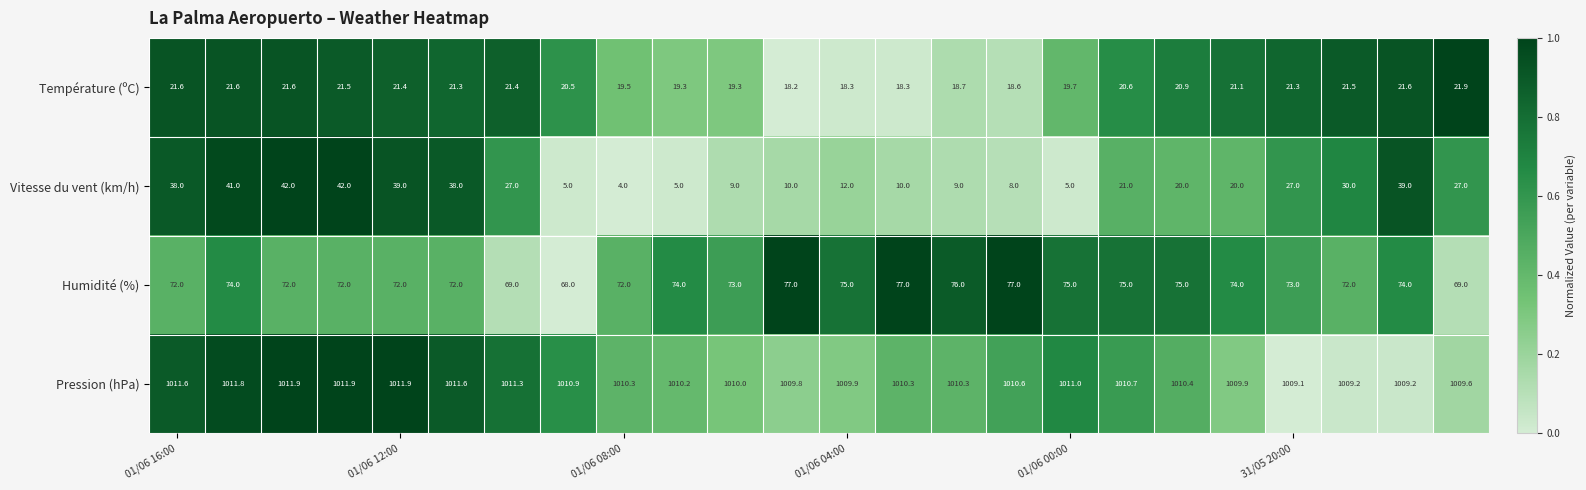

Which series has the largest range (max minus min)?

Vitesse du vent (km/h)